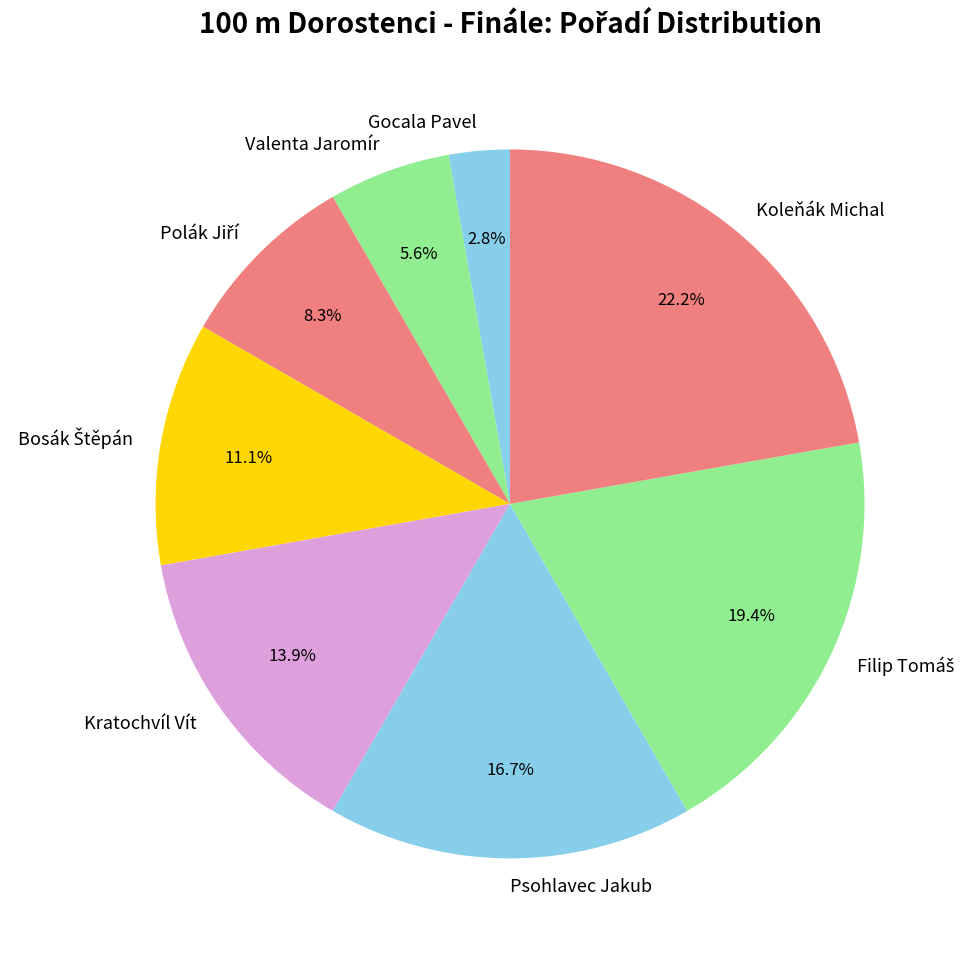

Between Gocala Pavel and Kratochvíl Vít, which is larger?

Kratochvíl Vít